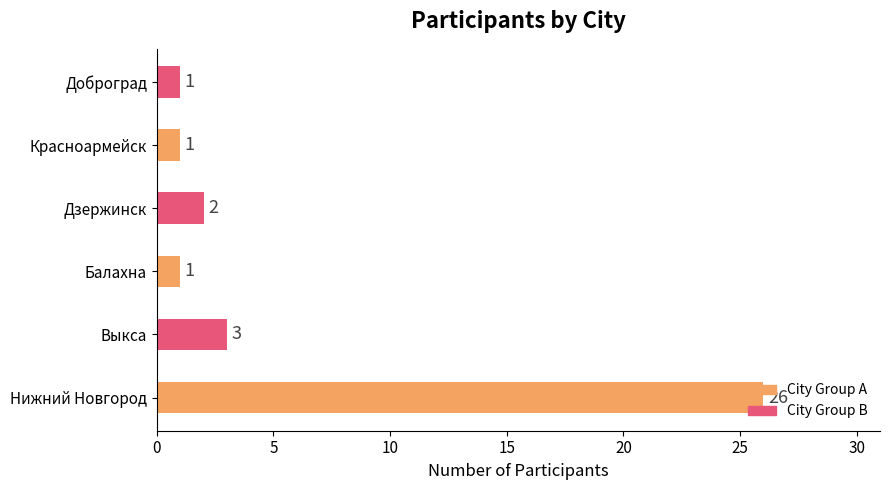

What is the average value?

6